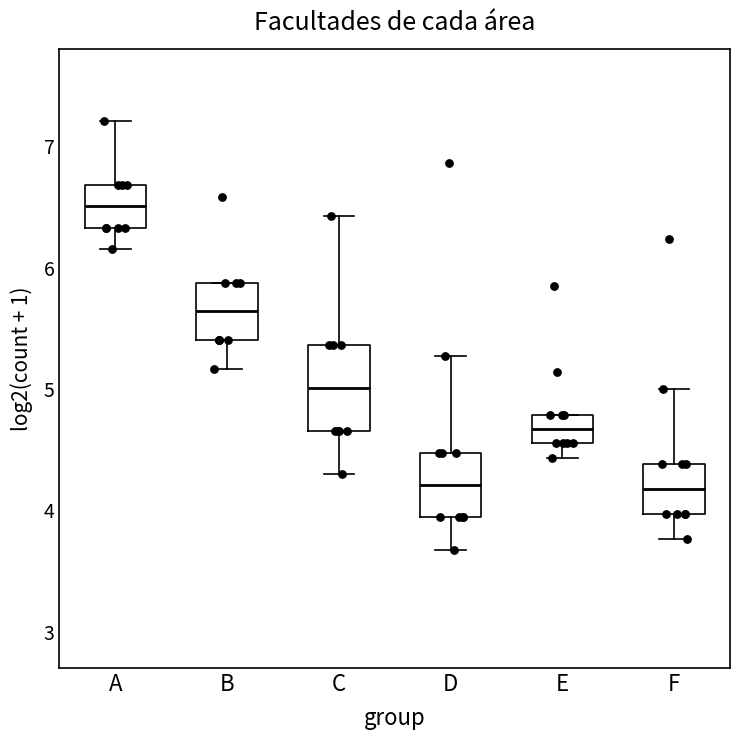

Reading left to right, transcribe this box plot: for each box, give where its median line is, the range the box spans, and where its two whiskers end, as read against the y-axis. The values are not printed on the chart, so give them approximately, as read against the axis.

A: median 6.5, box 6.3 to 6.7, whiskers 6.2 to 7.2
B: median 5.6, box 5.4 to 5.9, whiskers 5.2 to 5.9
C: median 5.0, box 4.7 to 5.4, whiskers 4.3 to 6.4
D: median 4.2, box 3.9 to 4.5, whiskers 3.7 to 5.3
E: median 4.7, box 4.6 to 4.8, whiskers 4.4 to 4.8
F: median 4.2, box 4.0 to 4.4, whiskers 3.8 to 5.0